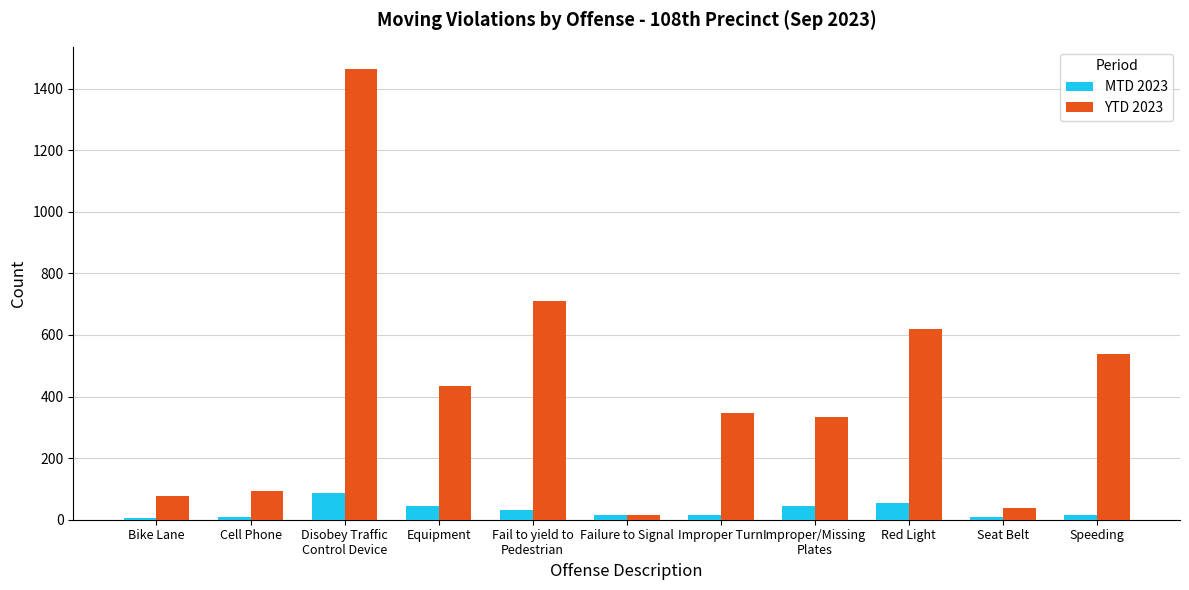

The value of MTD 2023 at Fail to yield to
Pedestrian is 30. True or false?

True